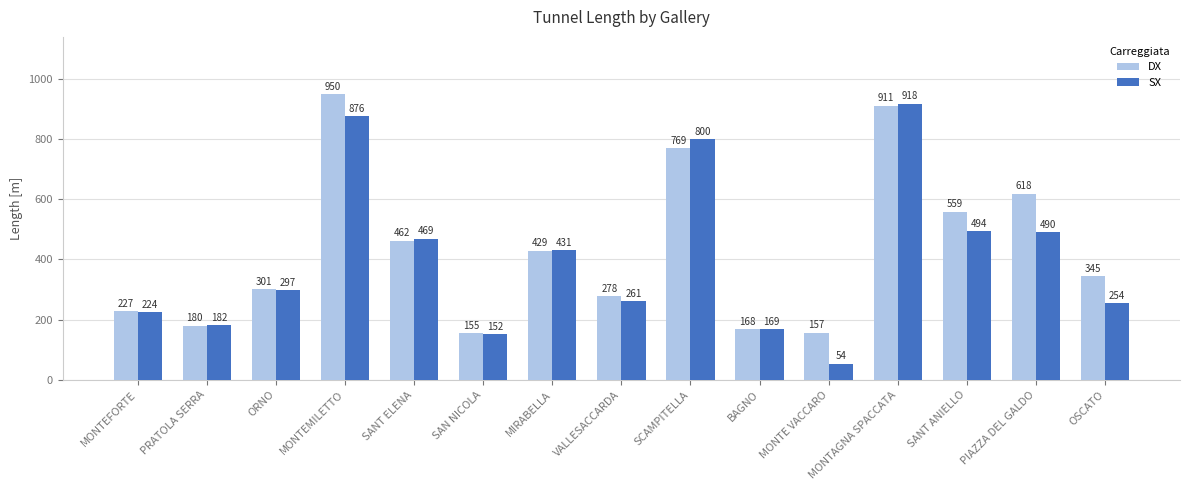

At which label does DX reach its peak?

MONTEMILETTO